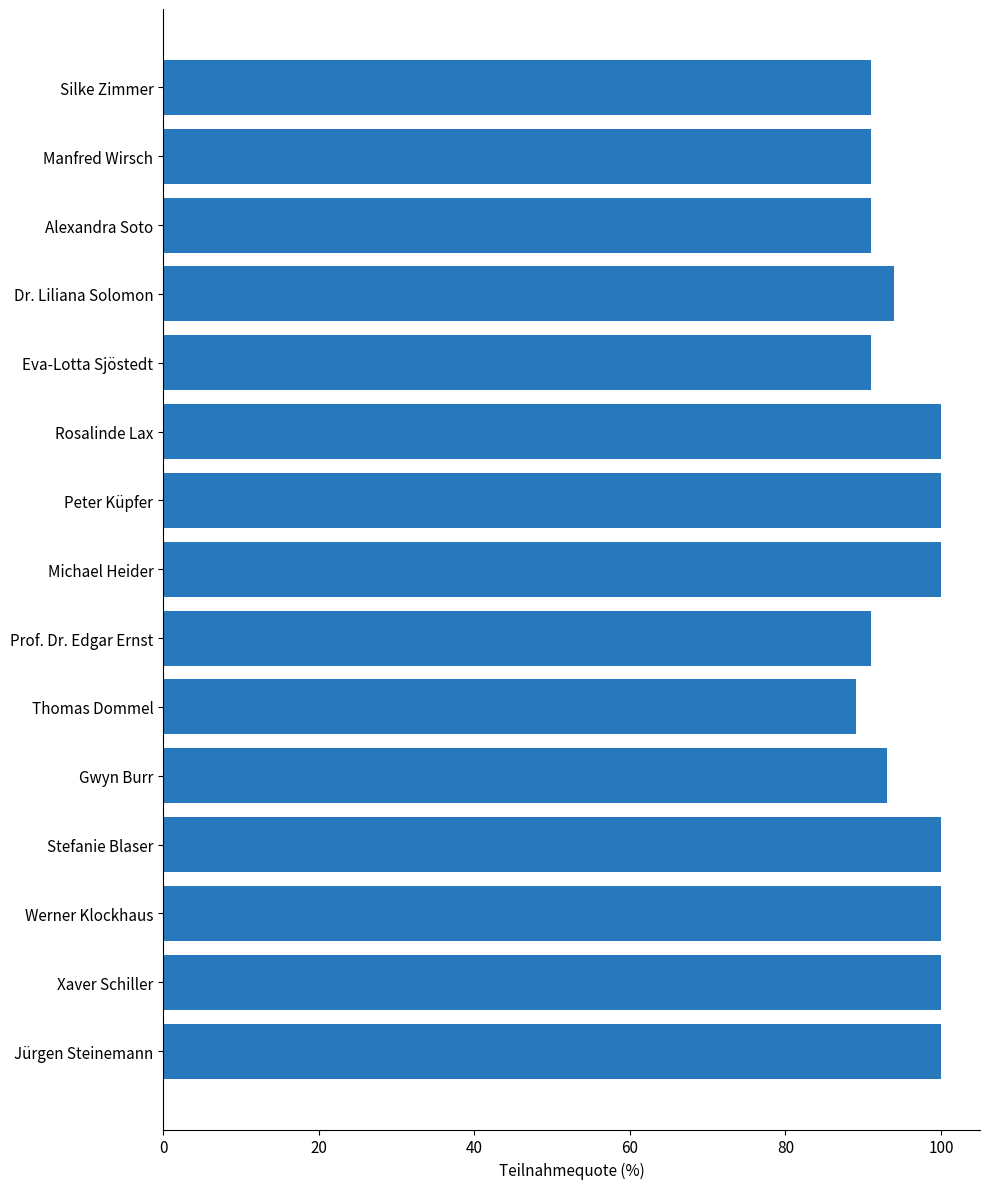

The value at Rosalinde Lax is 100. True or false?

True